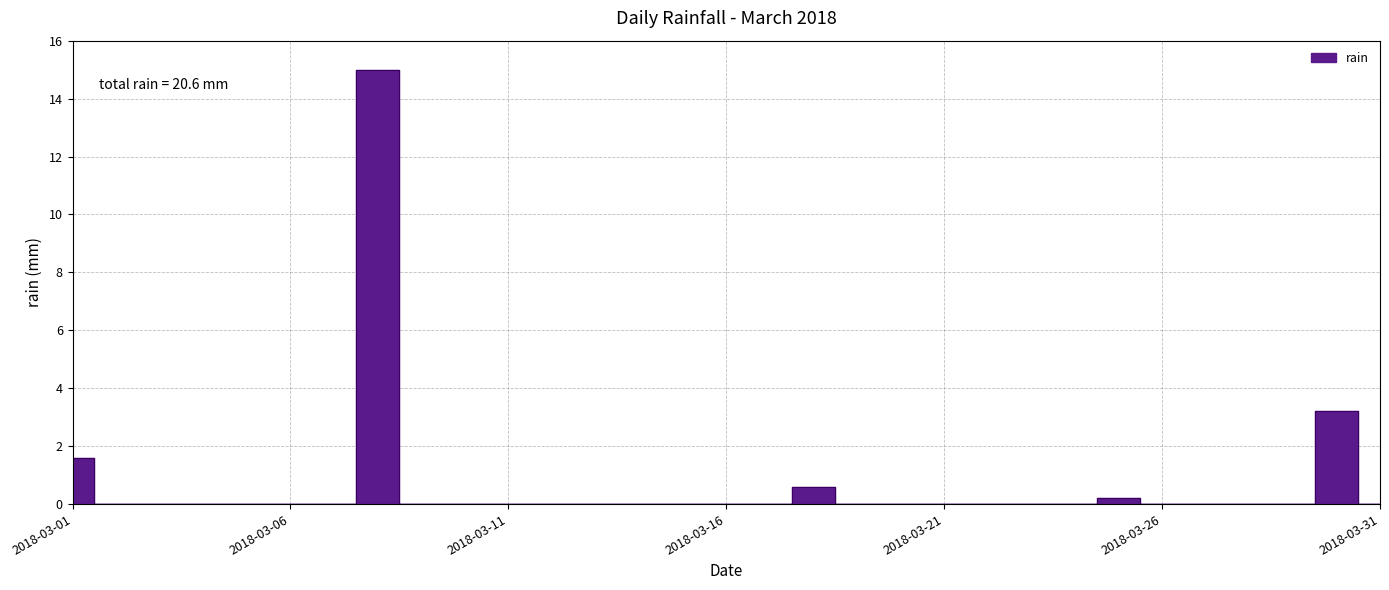

Count the number of categories in the chart.

31